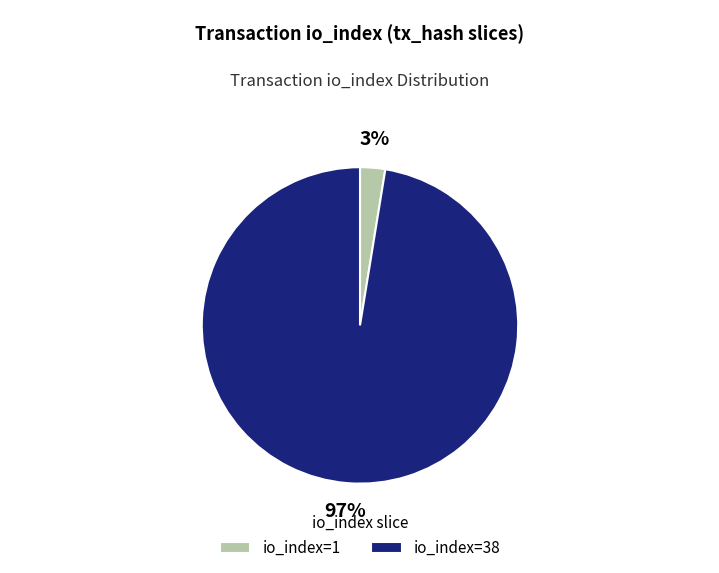

To the nearest percent, what is the combined percentage of io_index=38 and io_index=1?

100%